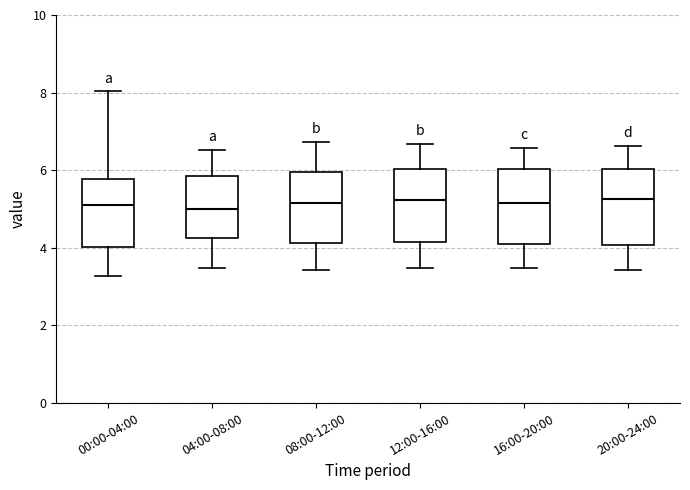

Where is the lower edge of the box for 16:00-20:00 on the y-axis? The values are not printed on the chart, so give them approximately, as read against the axis.

4.2